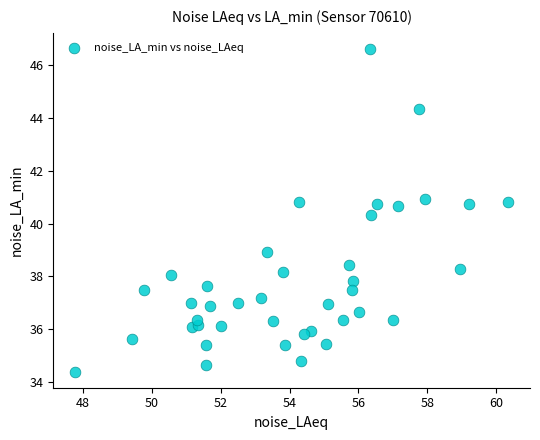

What Y value in the scatter plot is closest to 40?

40.3